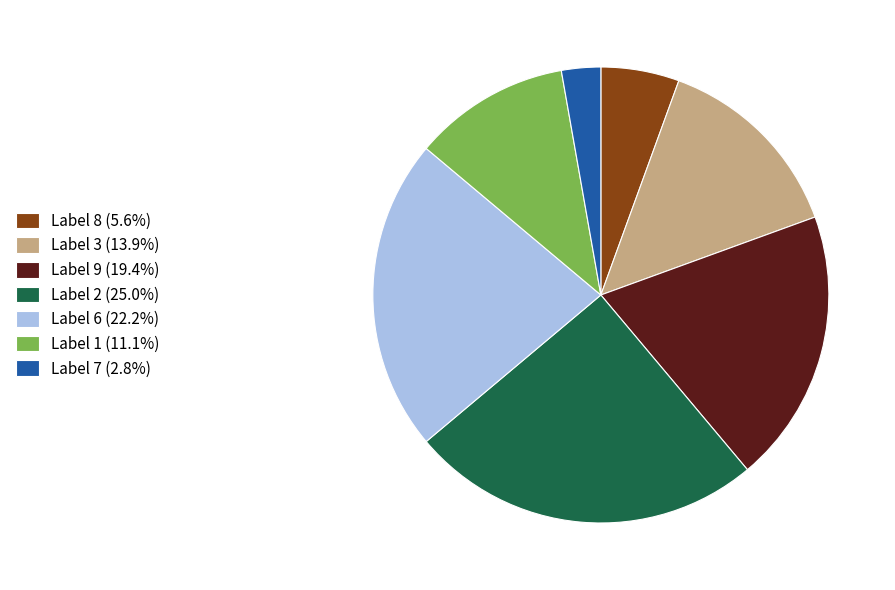

Is Label 6 (22.2%) the majority of the pie?

No